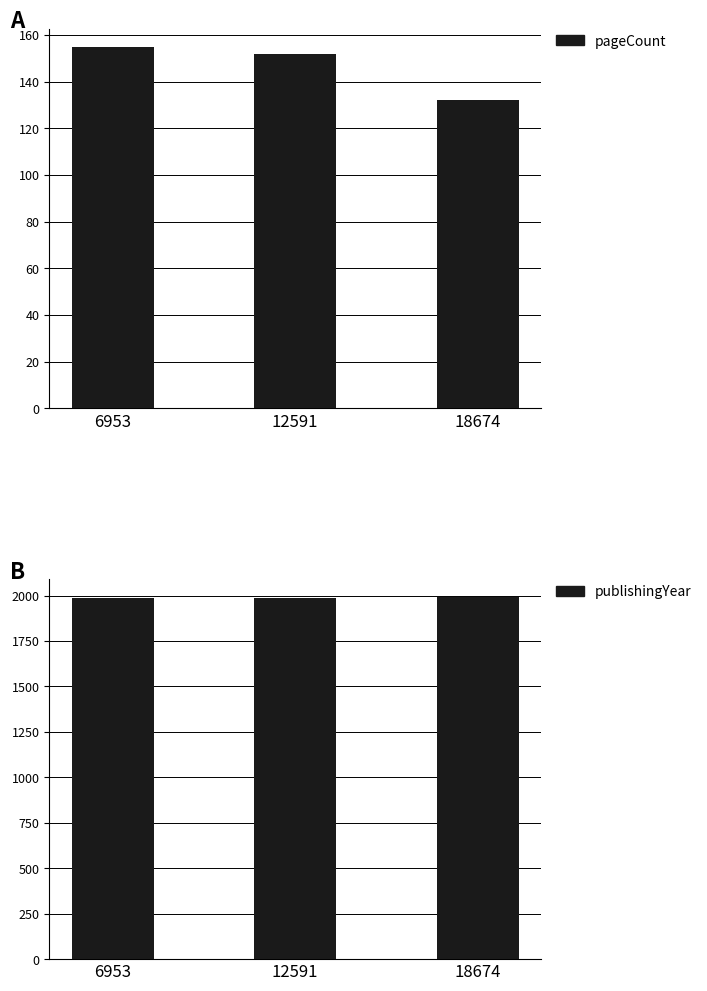

What are all the series names shown in the legend?

pageCount, publishingYear